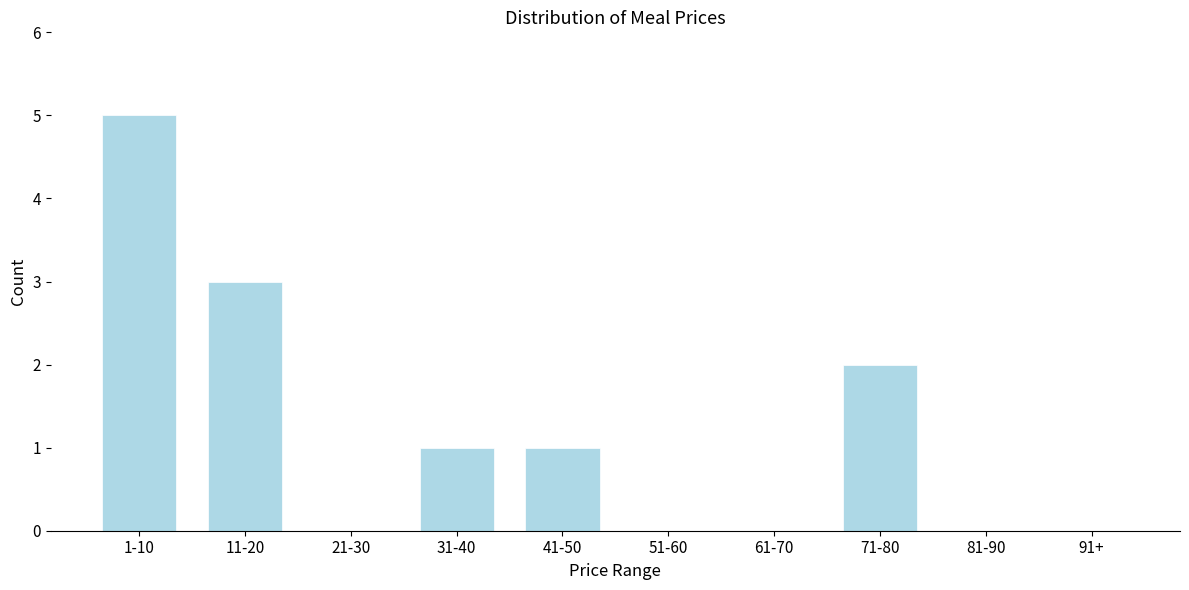

Reading left to right, extract all data points from this chart.

1-10=5	11-20=3	21-30=0	31-40=1	41-50=1	51-60=0	61-70=0	71-80=2	81-90=0	91+=0